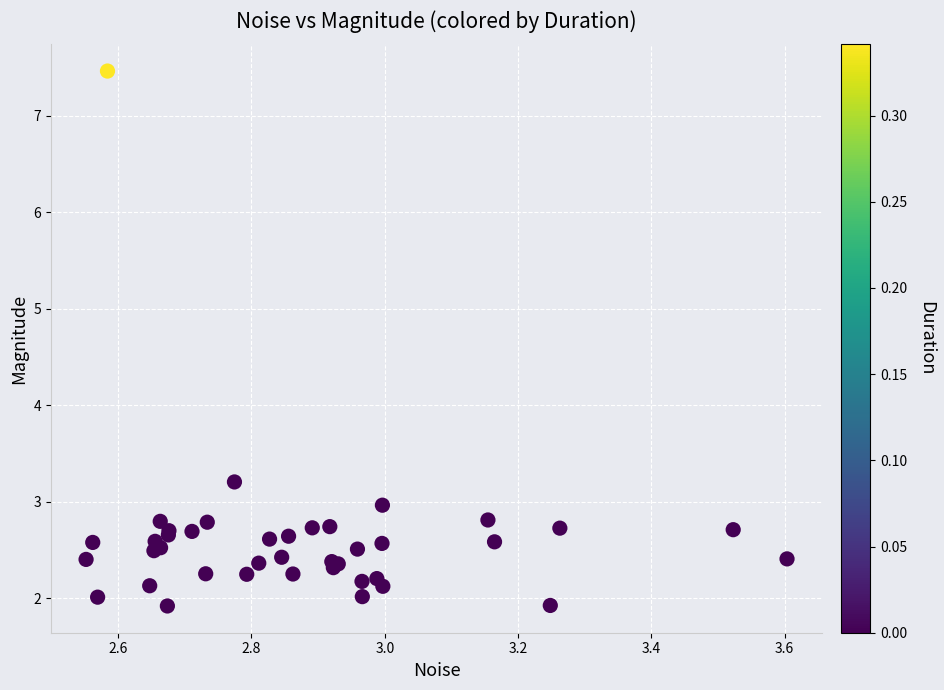

What Y value in the scatter plot is closest to 4?

3.2